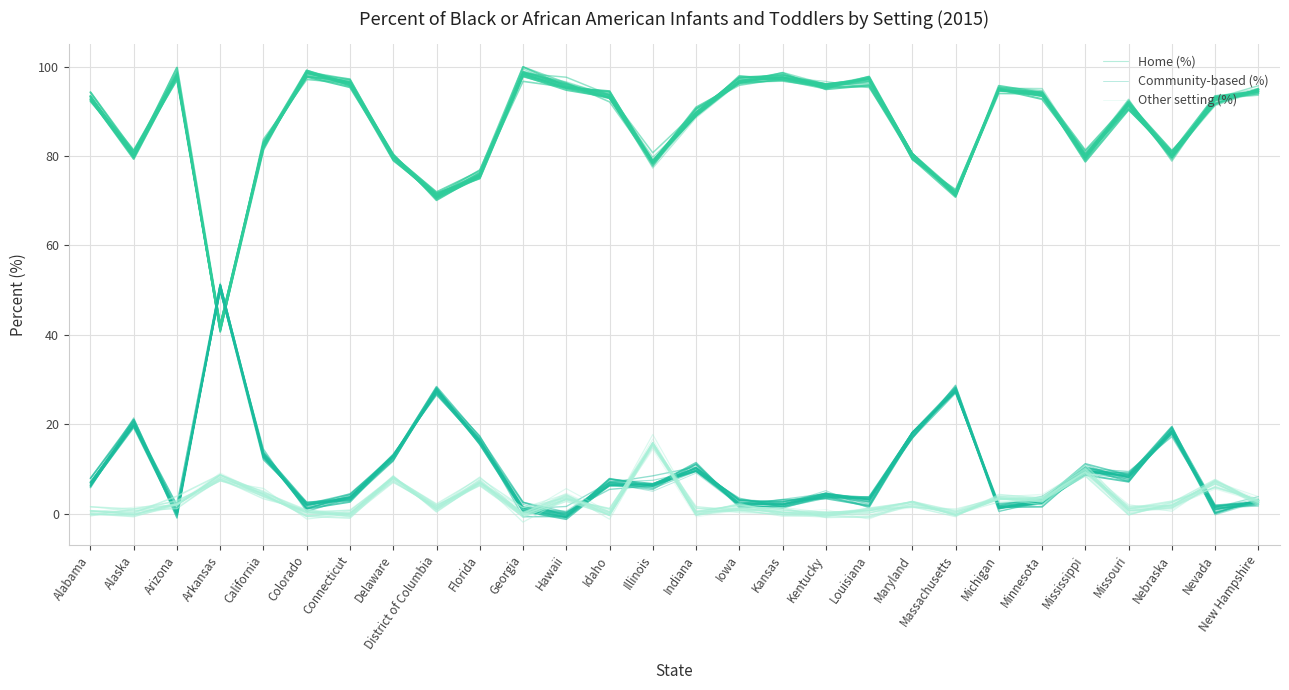

Does the chart display data point markers on the line(s)?

No